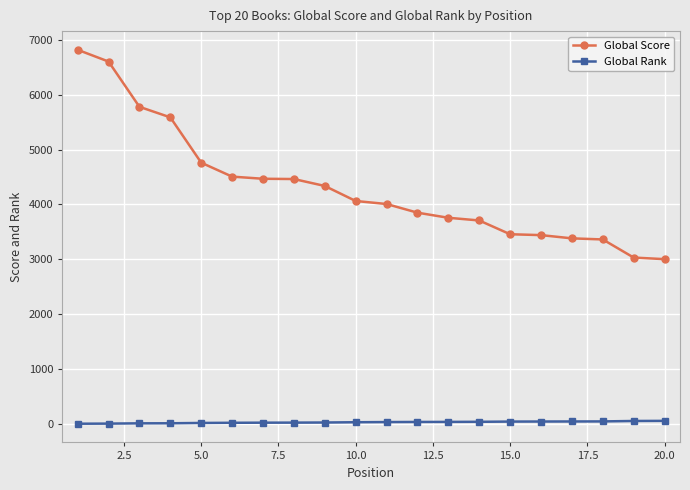

At how many categories does at least one series exceed 6341?

2